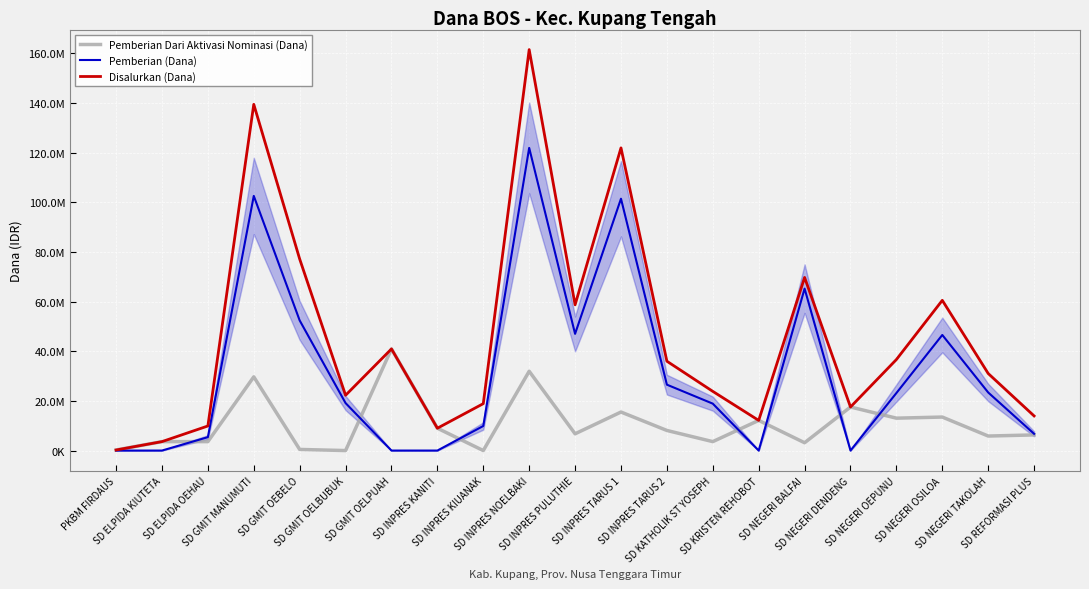

How many lines are shown in the chart?

3